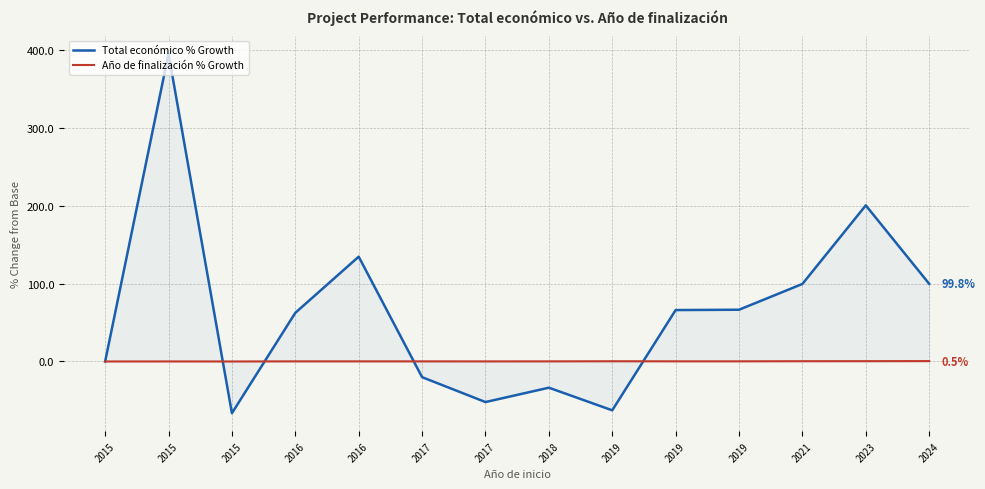

Where is the first local maximum for Total económico % Growth?

2015